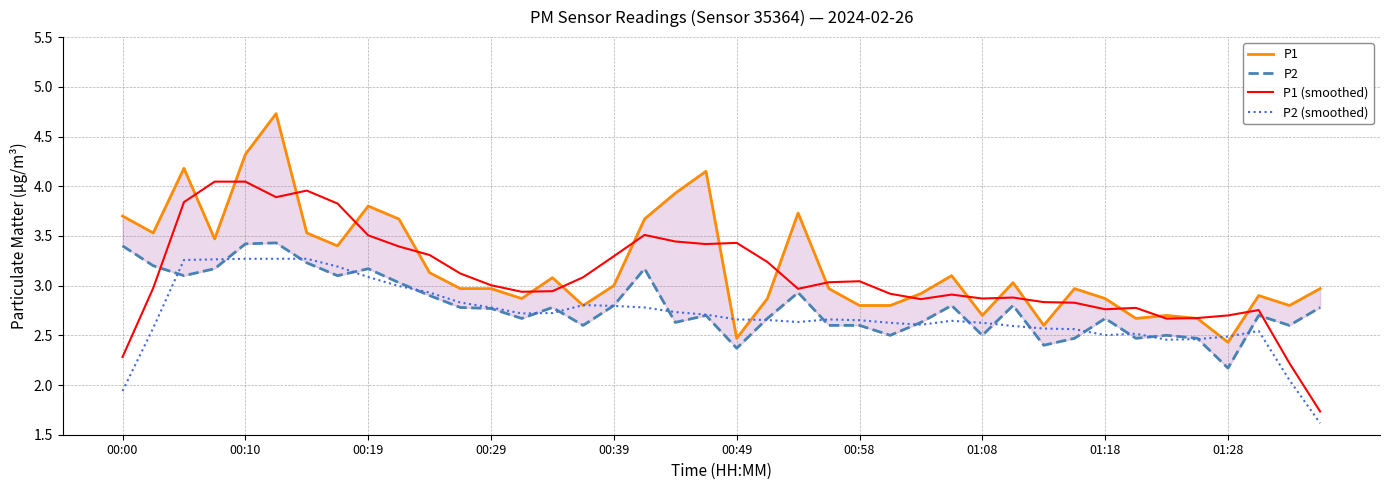

Which series has the widest spread of values?

P1 (smoothed)